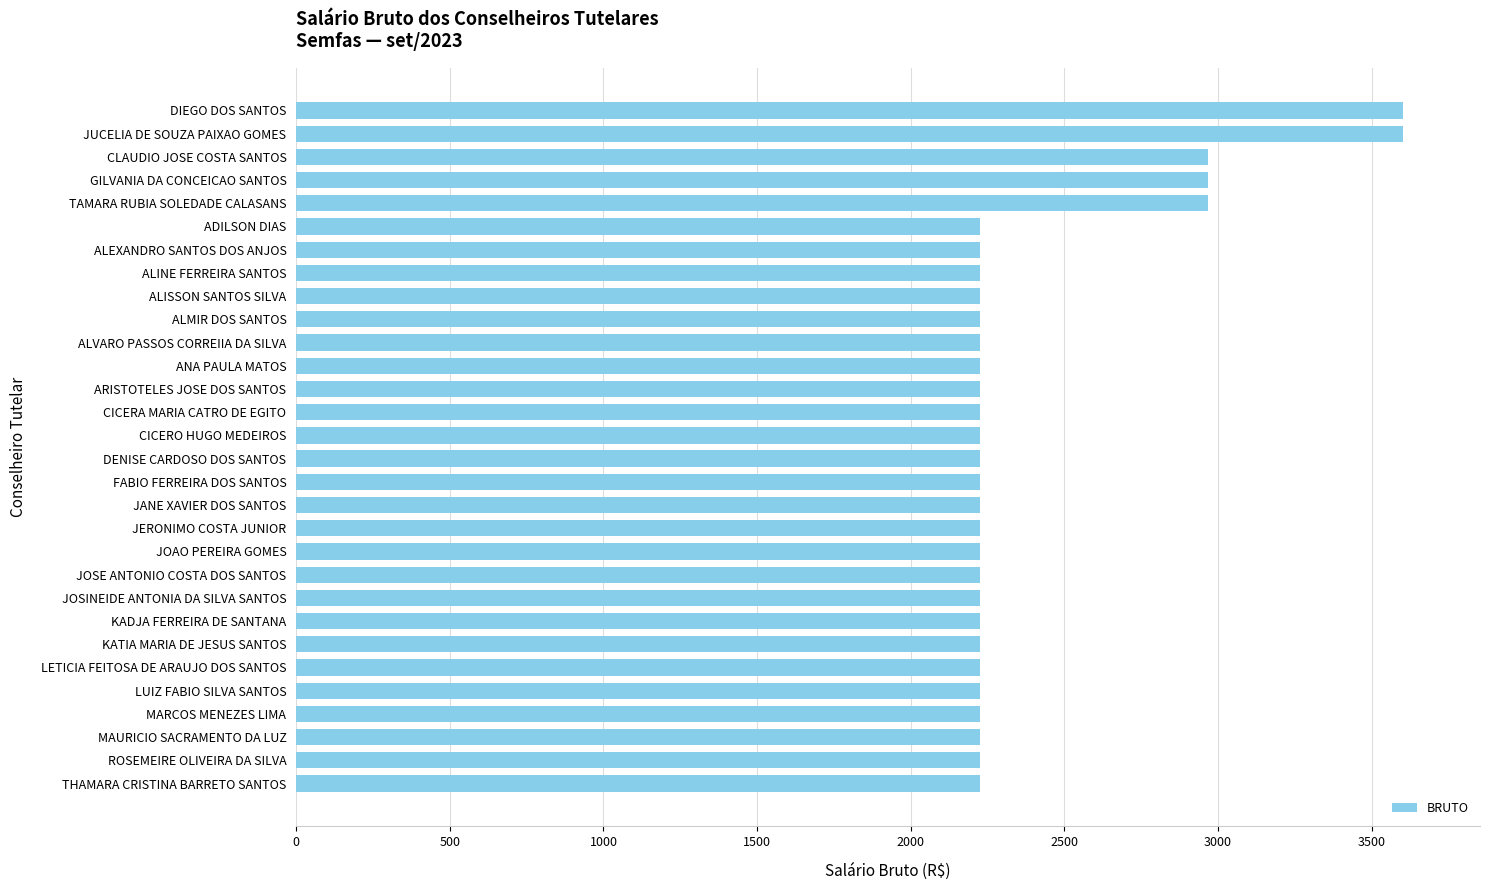

Does the chart contain stacked bars?

No